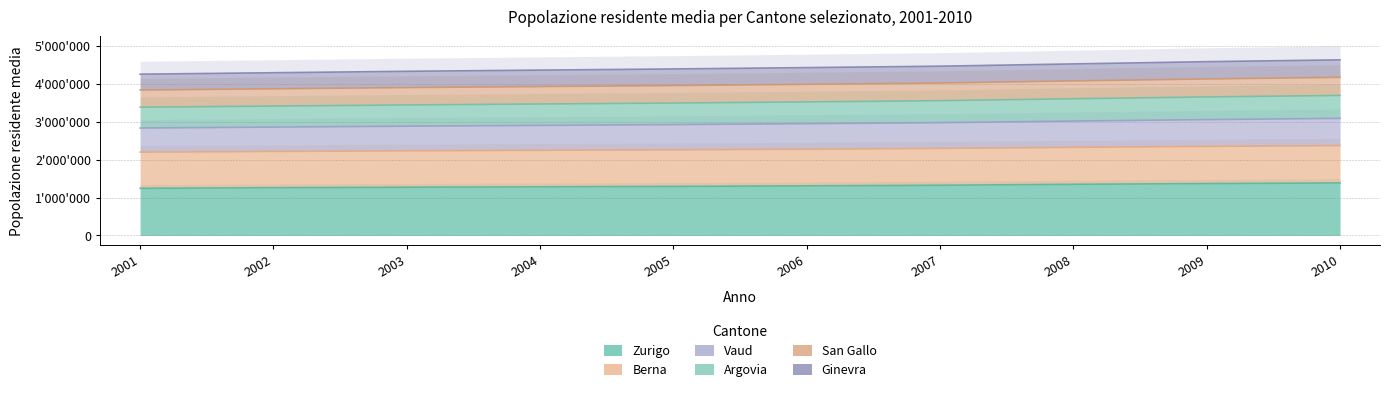

At which label is Ginevra closest to 2956684?

2006